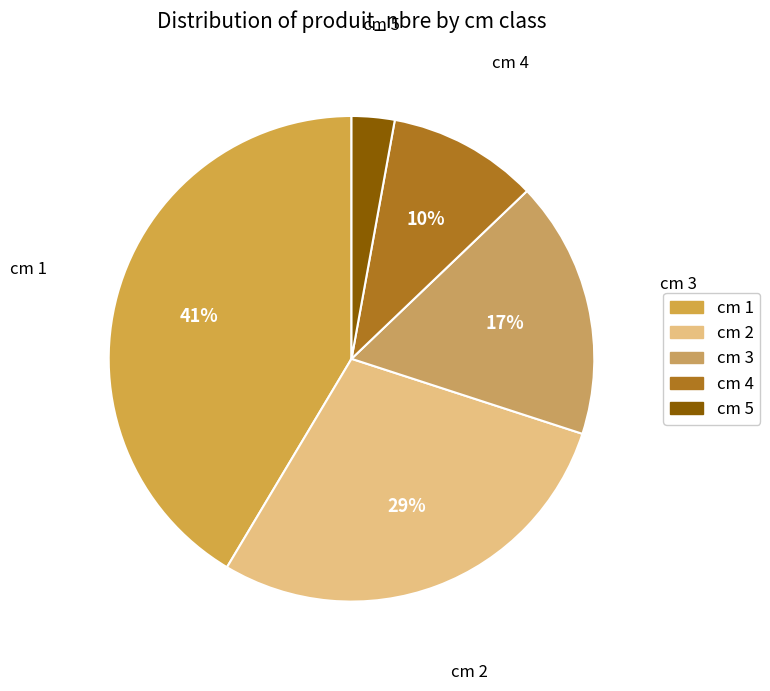

What is the smallest slice in the pie chart?

5